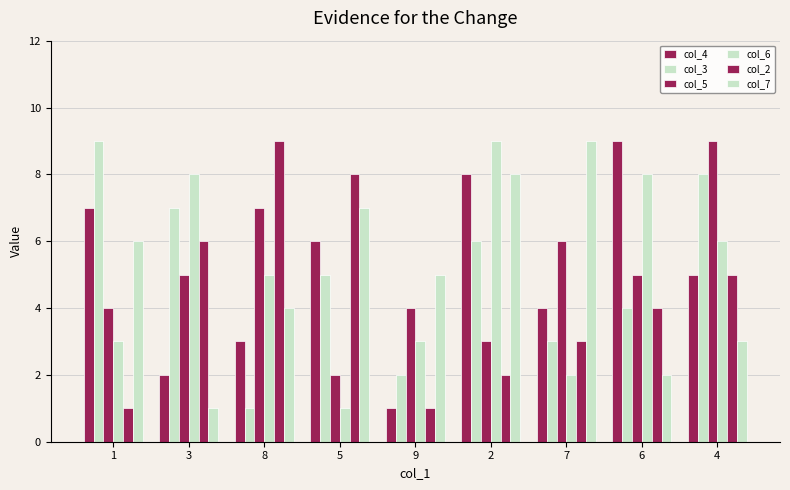

How many categories are shown in the chart?

9